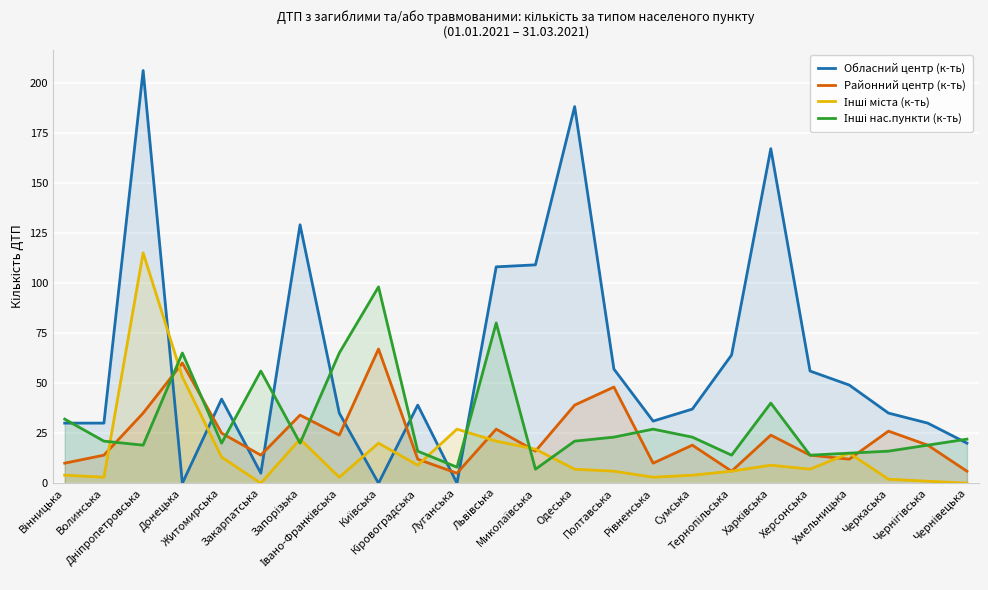

At which category is the sum across all series the highest?

Дніпропетровська